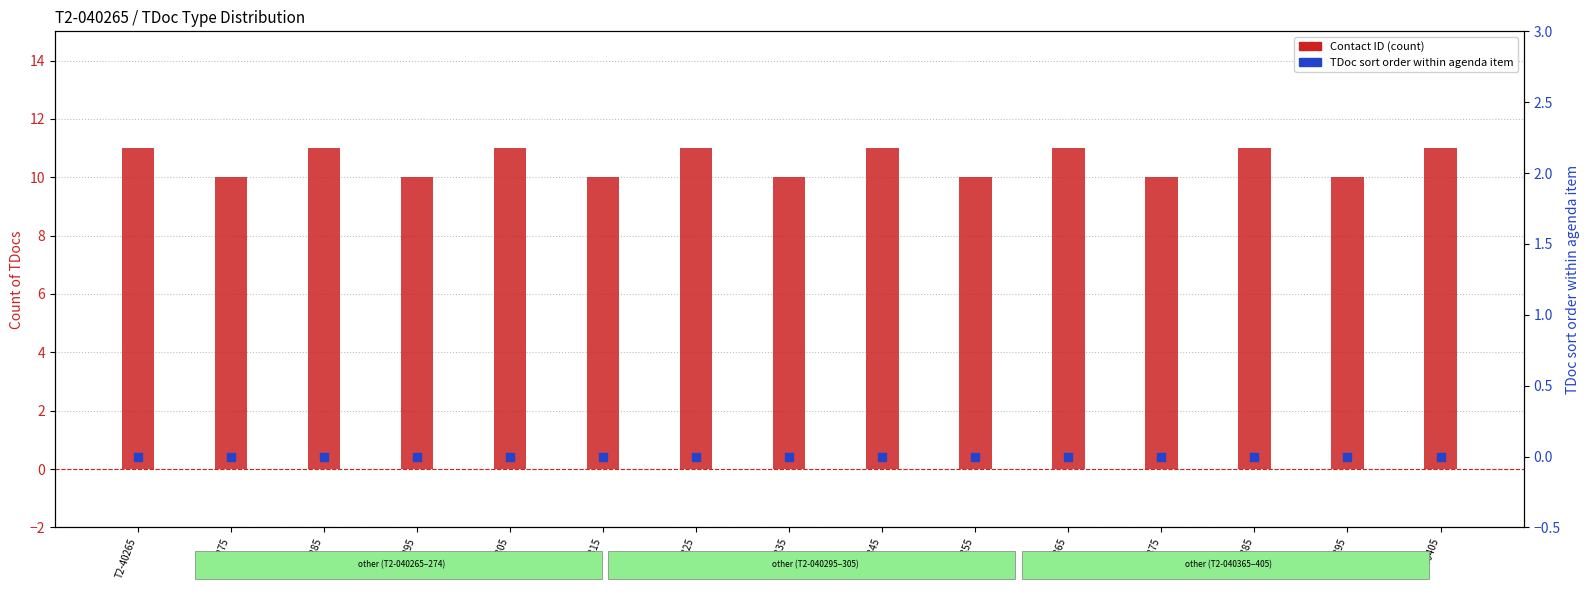

Is the value of Contact ID (count) at T2-40405 greater than the value of TDoc sort order within agenda item at T2-40385?

Yes